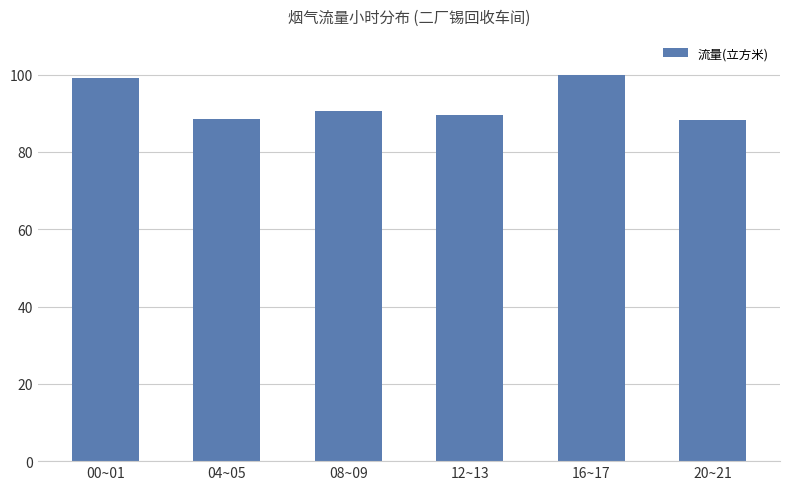

At which label is the value closest to 94?

08~09